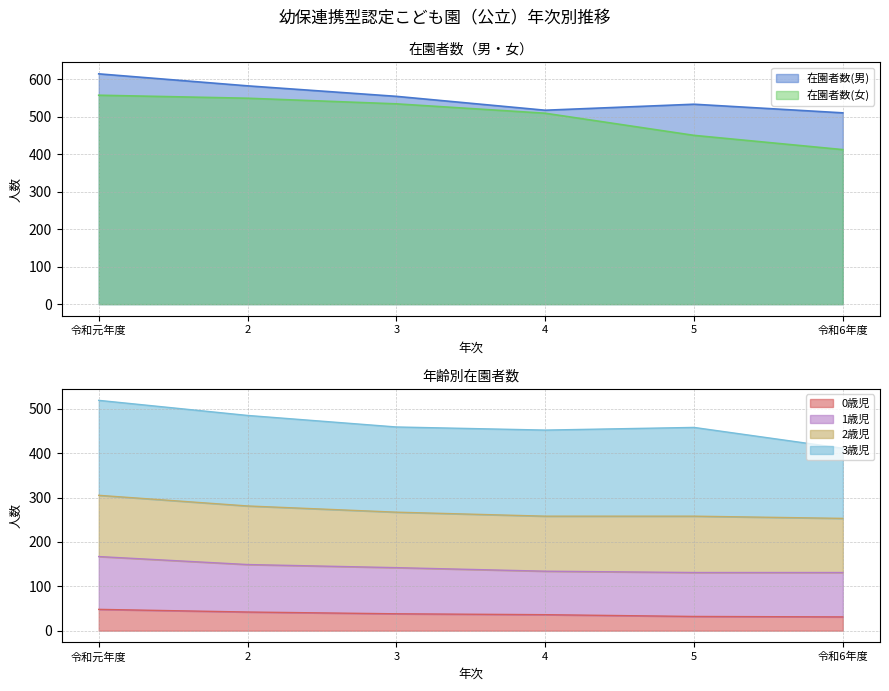

What is the difference between the second highest and second lowest values in the 0歳児 series?

10